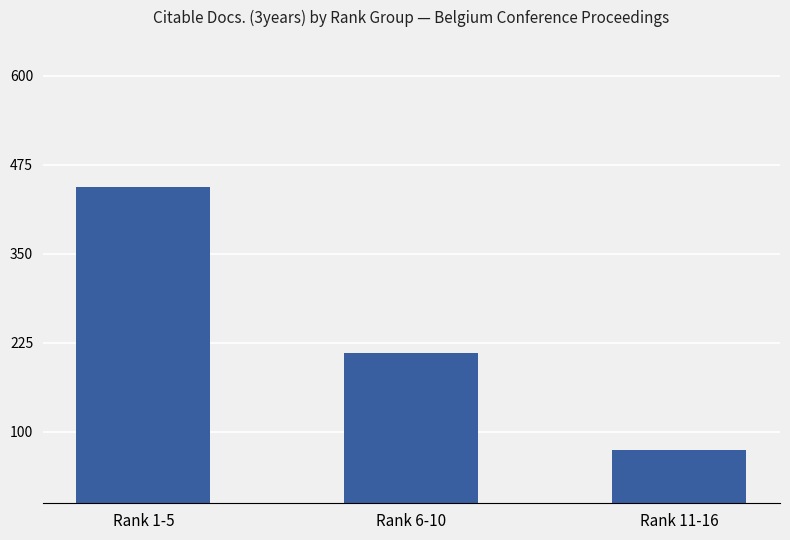

Which label corresponds to the smallest value in the chart?

Rank 11-16